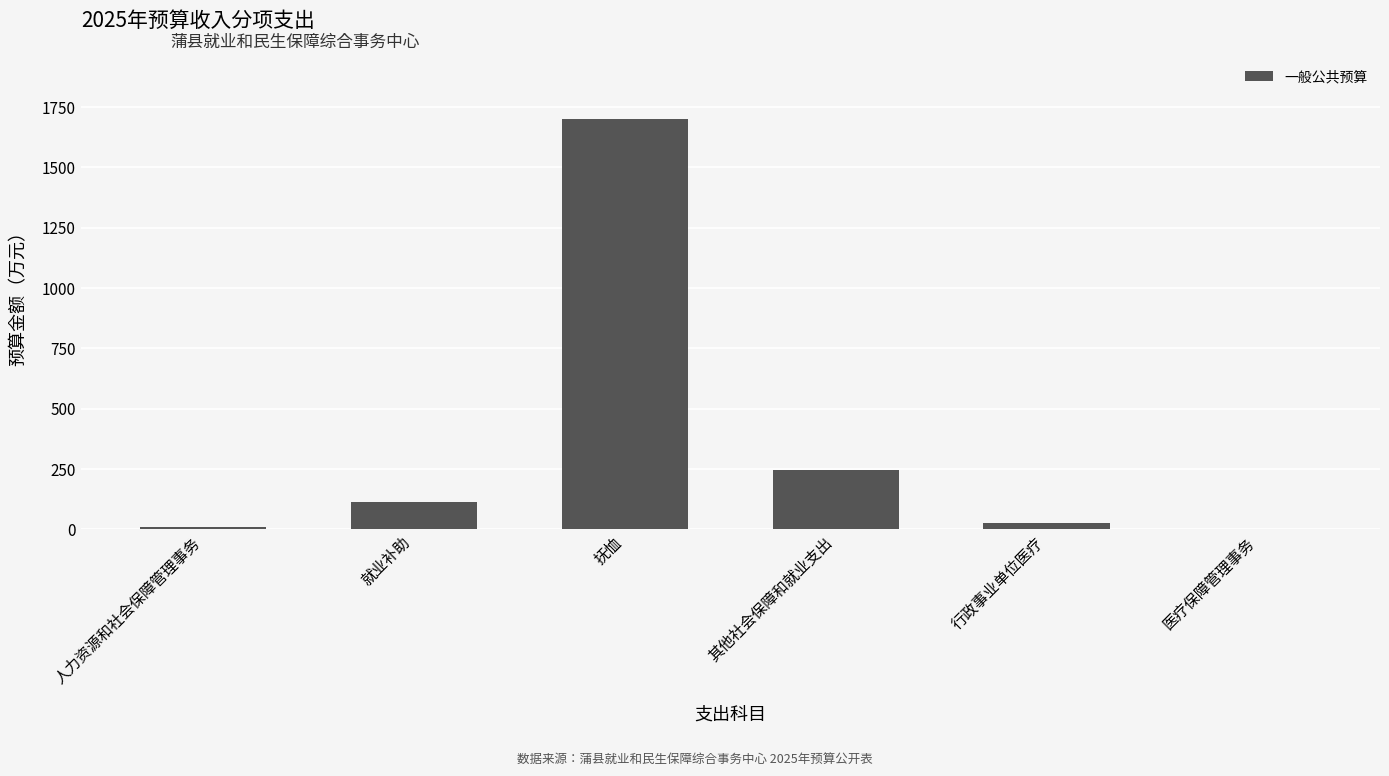

True or false: the data shows 245.3 at 其他社会保障和就业支出.

True